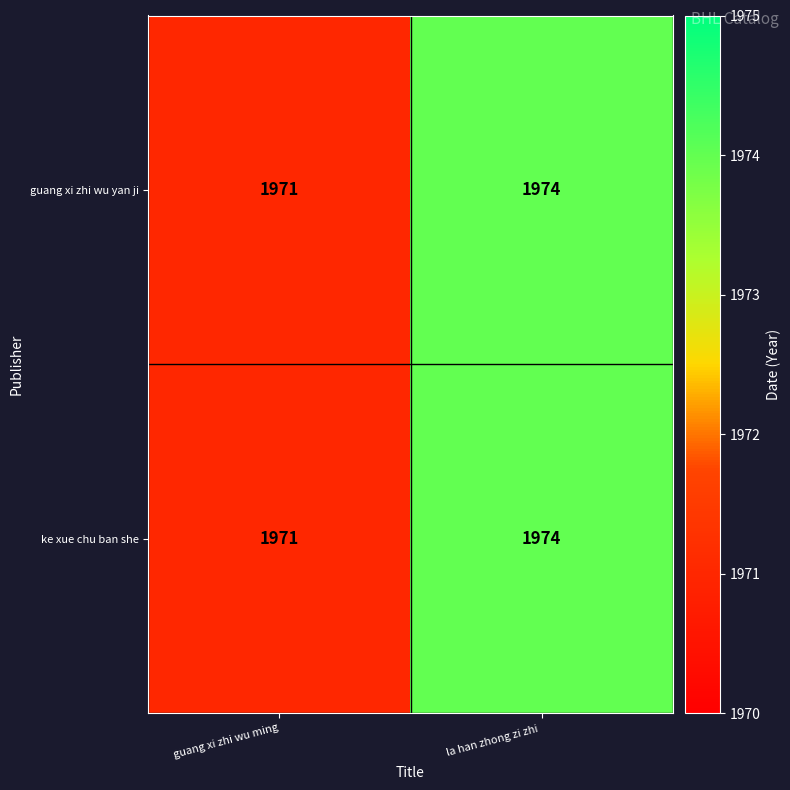

What is the minimum value shown in the chart?

1971